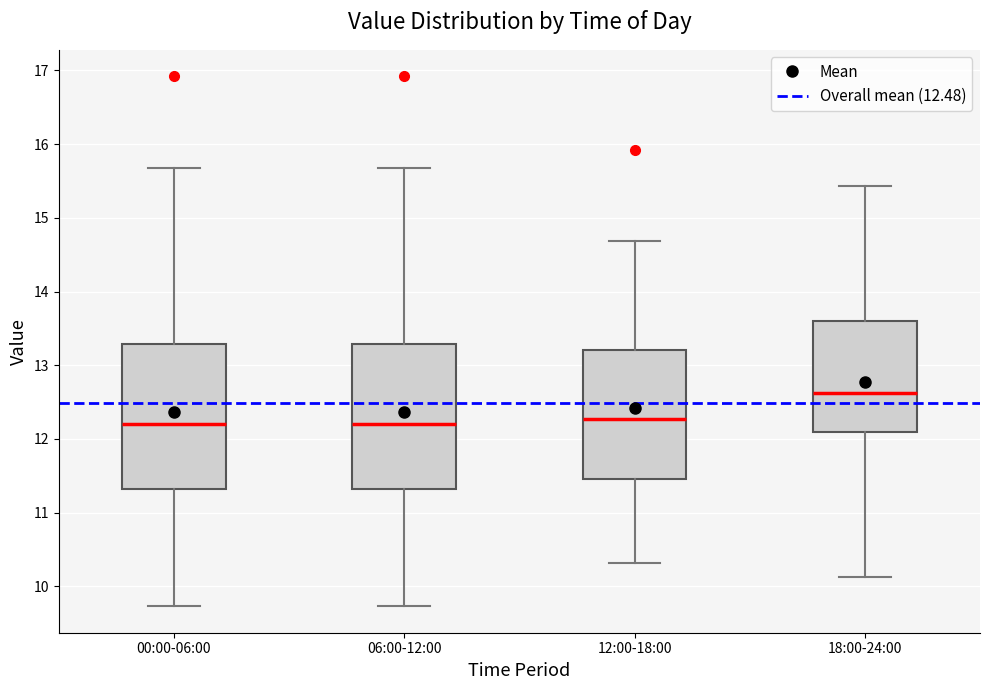

Reading left to right, transcribe this box plot: for each box, give where its median line is, the range the box spans, and where its two whiskers end, as read against the y-axis. The values are not printed on the chart, so give them approximately, as read against the axis.

00:00-06:00: median 12.2, box 11.3 to 13.3, whiskers 9.7 to 15.7
06:00-12:00: median 12.2, box 11.3 to 13.3, whiskers 9.7 to 15.7
12:00-18:00: median 12.3, box 11.5 to 13.2, whiskers 10.3 to 14.7
18:00-24:00: median 12.6, box 12.1 to 13.6, whiskers 10.1 to 15.4